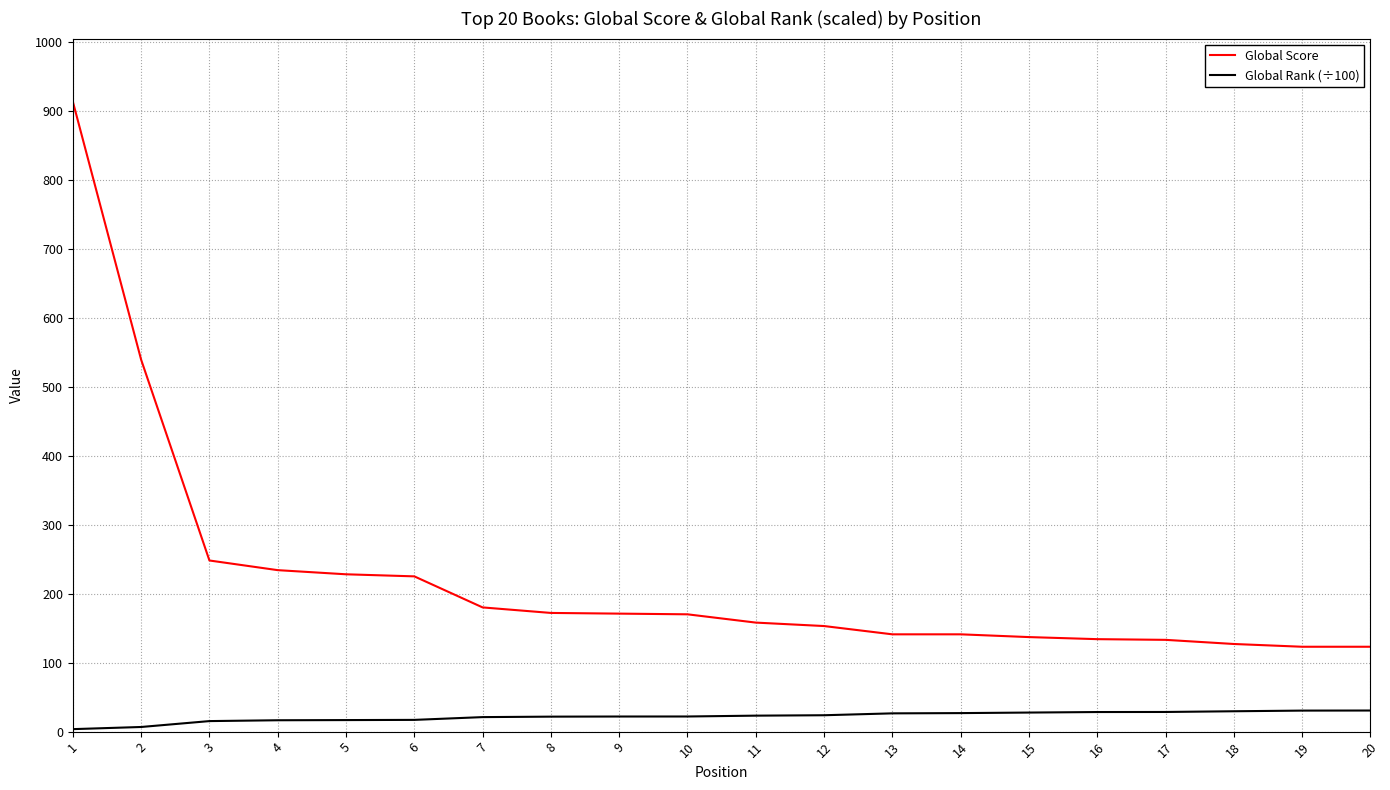

List the series in order of their peak value, highest first.

Global Score, Global Rank (÷100)